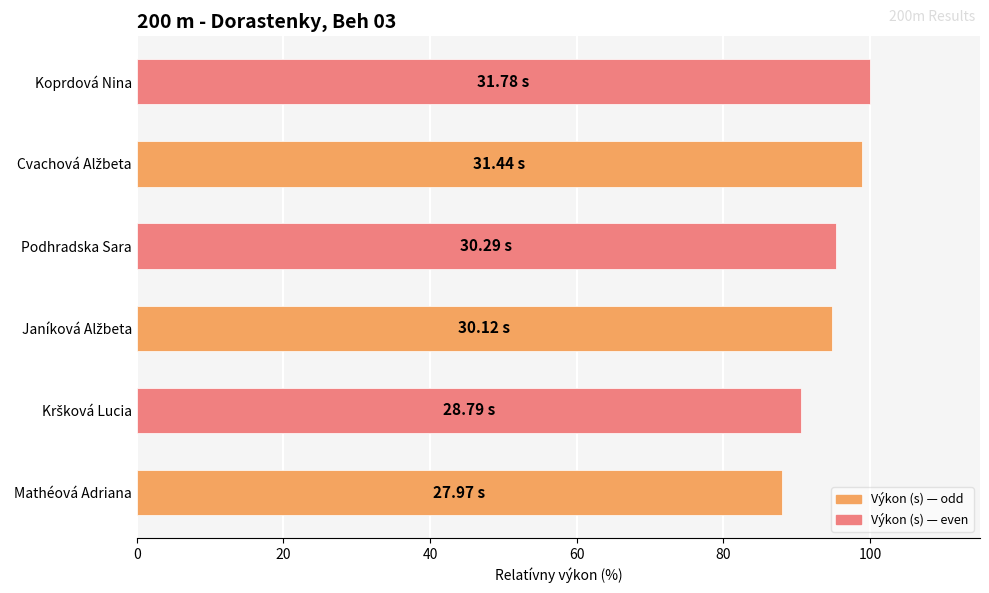

Count the number of categories in the chart.

6